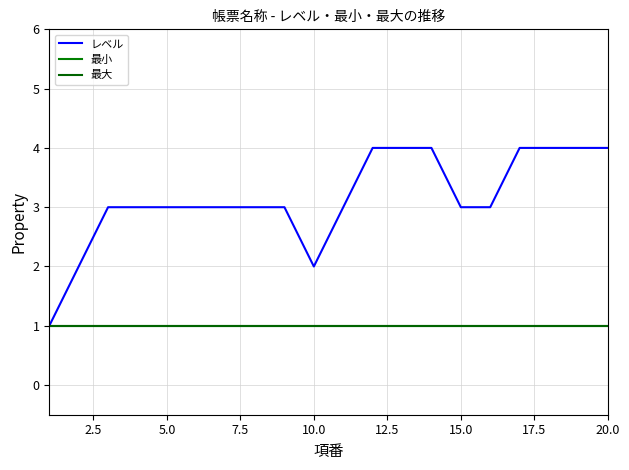

What is the maximum value shown in the chart?

4